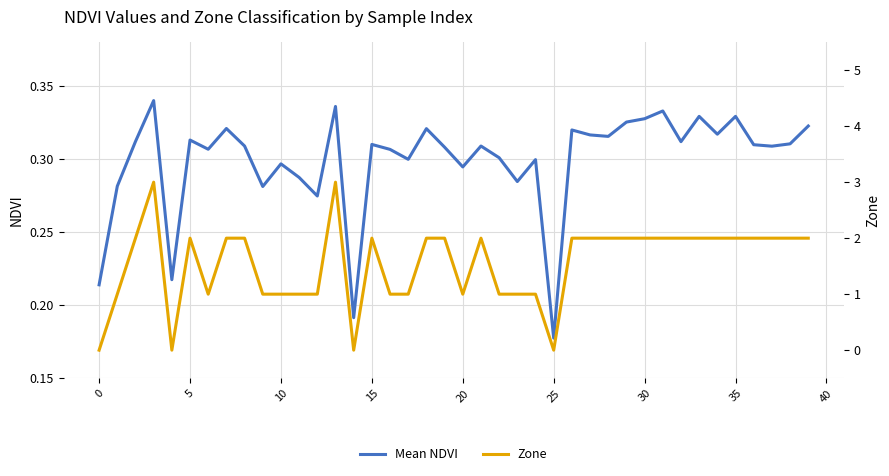

Which series has the widest spread of values?

Zone